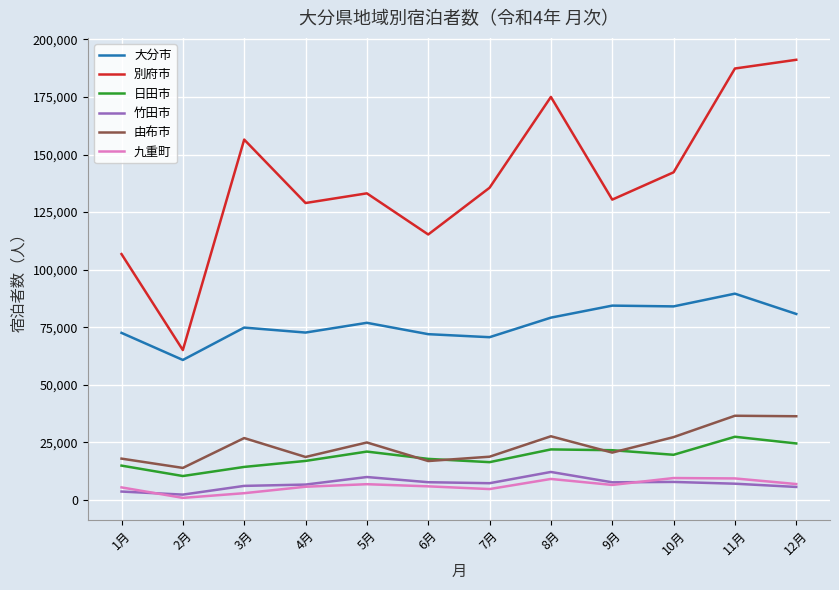

What is the smallest value displayed?

904